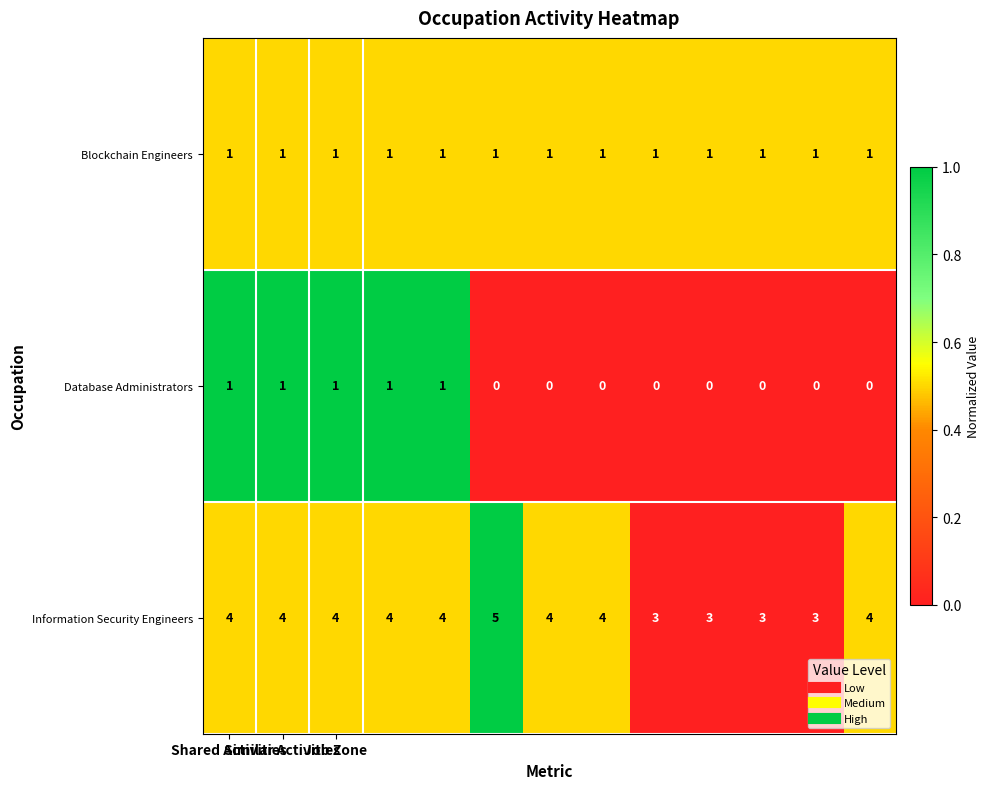

Count the Database Administrators values in the range 0 to 1.

13